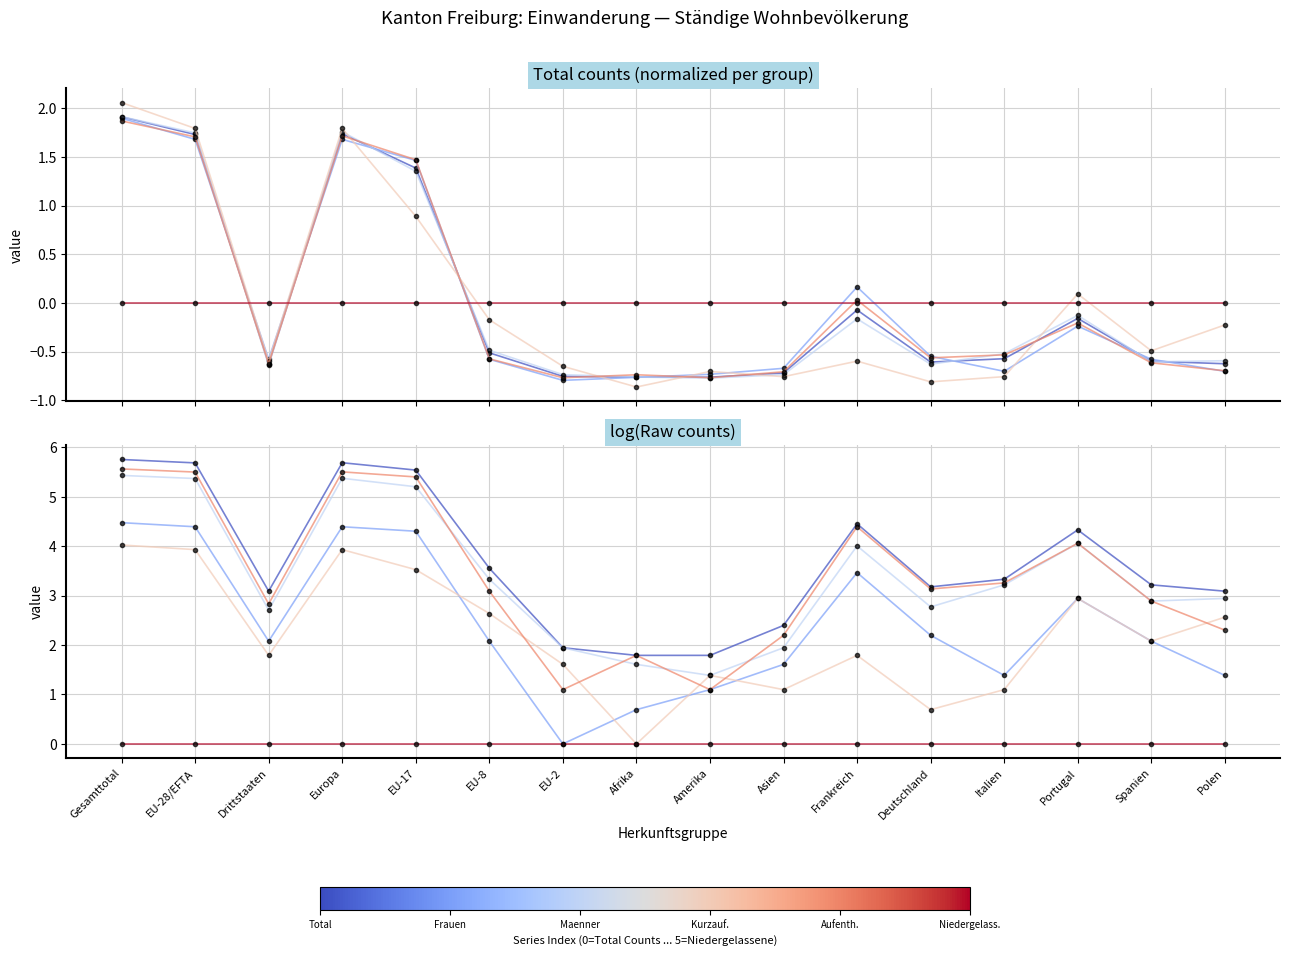

Reading left to right, extract all data points from this chart.

Total (col_1): Gesamttotal=5.8	EU-28/EFTA=5.7	Drittstaaten=3.1	Europa=5.7	EU-17=5.5	EU-8=3.6	EU-2=1.9	Afrika=1.8	Amerika=1.8	Asien=2.4	Frankreich=4.5	Deutschland=3.2	Italien=3.3	Portugal=4.3	Spanien=3.2	Polen=3.1
Frauen (col_2): Gesamttotal=4.5	EU-28/EFTA=4.4	Drittstaaten=2.1	Europa=4.4	EU-17=4.3	EU-8=2.1	EU-2=0.0	Afrika=0.7	Amerika=1.1	Asien=1.6	Frankreich=3.5	Deutschland=2.2	Italien=1.4	Portugal=2.9	Spanien=2.1	Polen=1.4
Maenner (col_3): Gesamttotal=5.4	EU-28/EFTA=5.4	Drittstaaten=2.7	Europa=5.4	EU-17=5.2	EU-8=3.3	EU-2=1.9	Afrika=1.6	Amerika=1.4	Asien=1.9	Frankreich=4.0	Deutschland=2.8	Italien=3.2	Portugal=4.1	Spanien=2.9	Polen=2.9
Kurzaufenthalter Total (col_4): Gesamttotal=4.0	EU-28/EFTA=3.9	Drittstaaten=1.8	Europa=3.9	EU-17=3.5	EU-8=2.6	EU-2=1.6	Afrika=0.0	Amerika=1.4	Asien=1.1	Frankreich=1.8	Deutschland=0.7	Italien=1.1	Portugal=2.9	Spanien=2.1	Polen=2.6
Aufenthalter Total (col_7): Gesamttotal=5.6	EU-28/EFTA=5.5	Drittstaaten=2.8	Europa=5.5	EU-17=5.4	EU-8=3.1	EU-2=1.1	Afrika=1.8	Amerika=1.1	Asien=2.2	Frankreich=4.4	Deutschland=3.1	Italien=3.3	Portugal=4.1	Spanien=2.9	Polen=2.3
Niedergelassene (col_10): Gesamttotal=0.0	EU-28/EFTA=0.0	Drittstaaten=0.0	Europa=0.0	EU-17=0.0	EU-8=0.0	EU-2=0.0	Afrika=0.0	Amerika=0.0	Asien=0.0	Frankreich=0.0	Deutschland=0.0	Italien=0.0	Portugal=0.0	Spanien=0.0	Polen=0.0